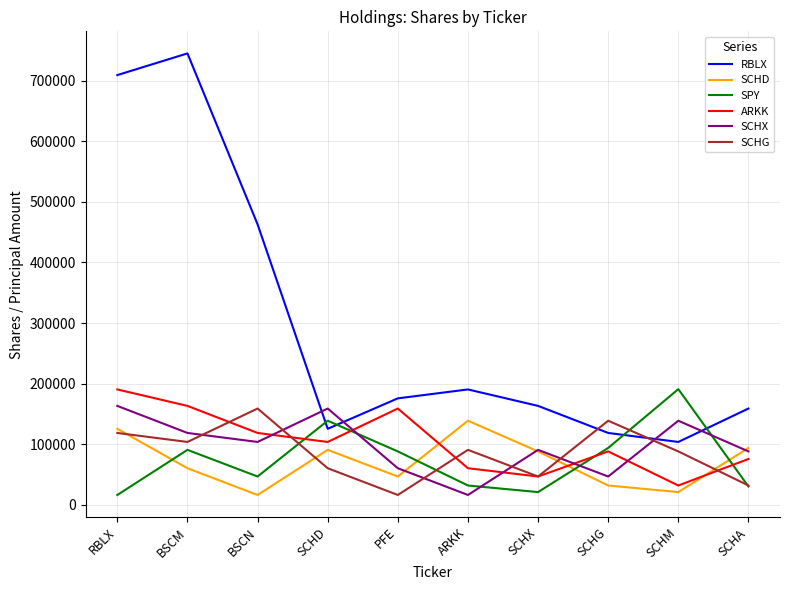

Which series ends up on top after the final intersection of SCHD and ARKK?

SCHD